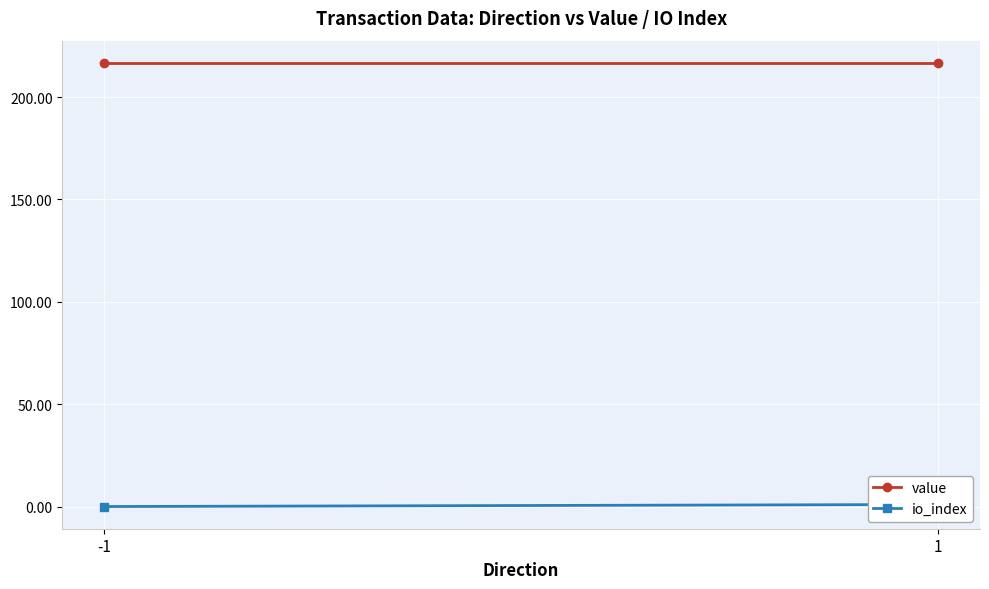

At which label does value reach its minimum?

-1